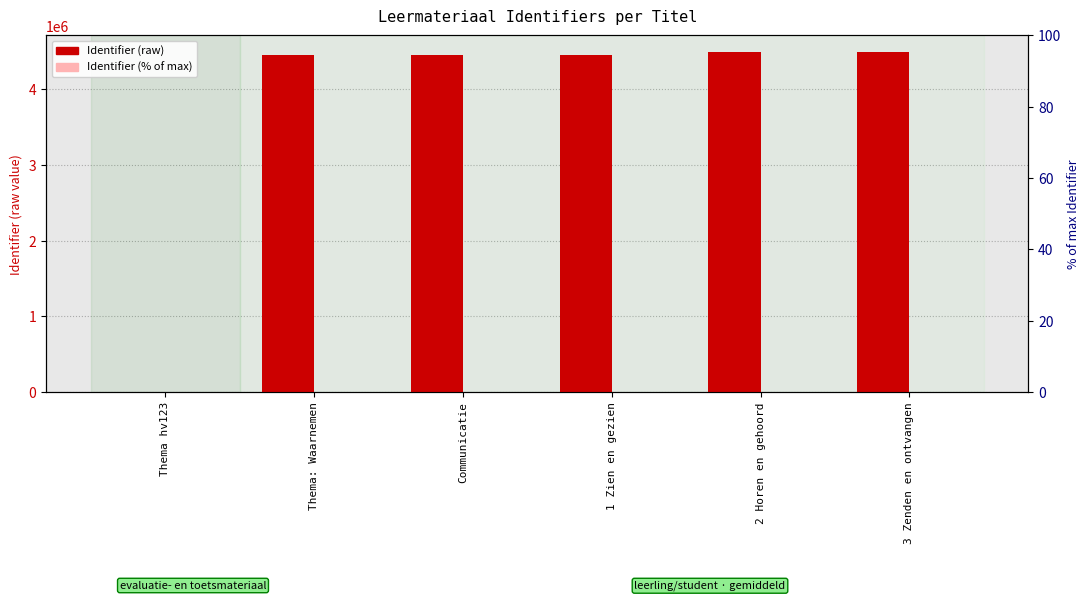

Which has a higher value, 3 Zenden en ontvangen or Thema: Waarnemen?

3 Zenden en ontvangen